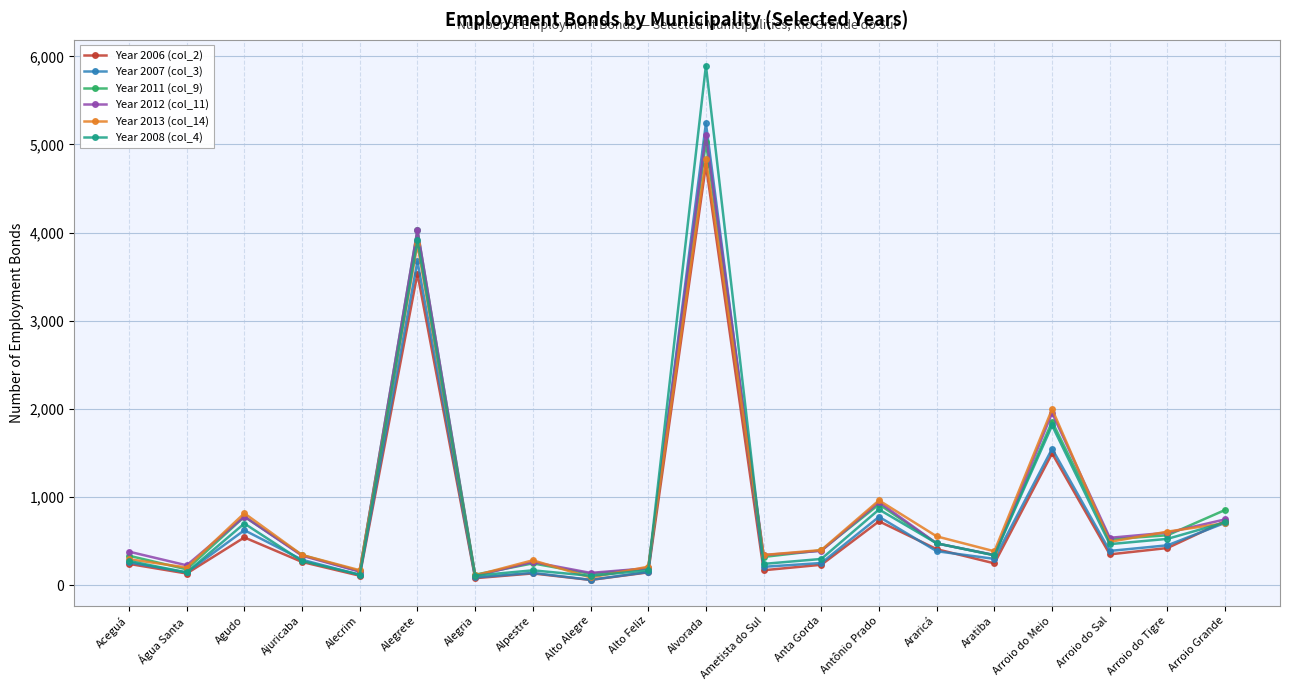

What is the difference between the highest and lowest values at Antônio Prado?

237